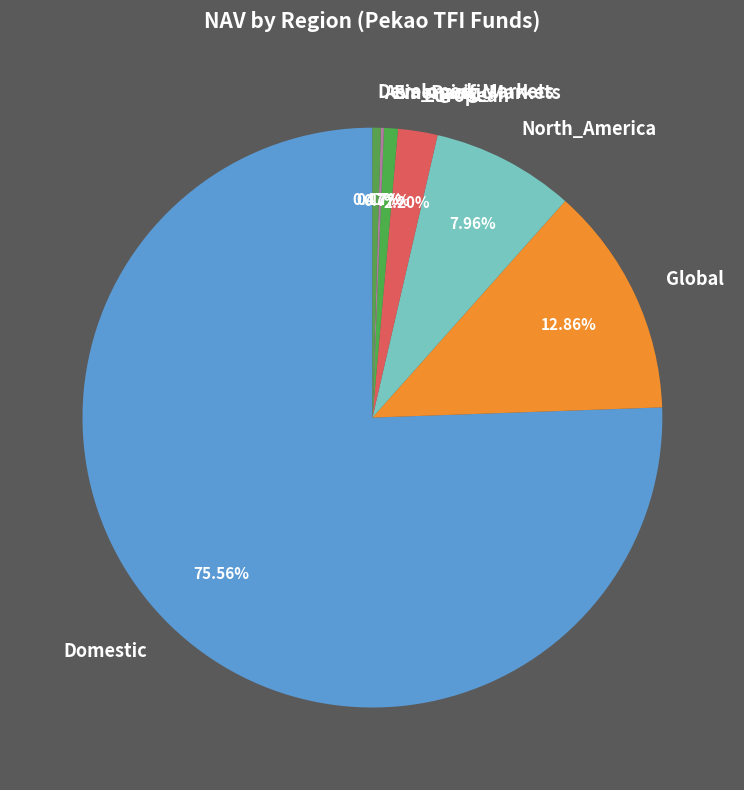

Is the sum of Developed_Markets and Global greater than half?

No